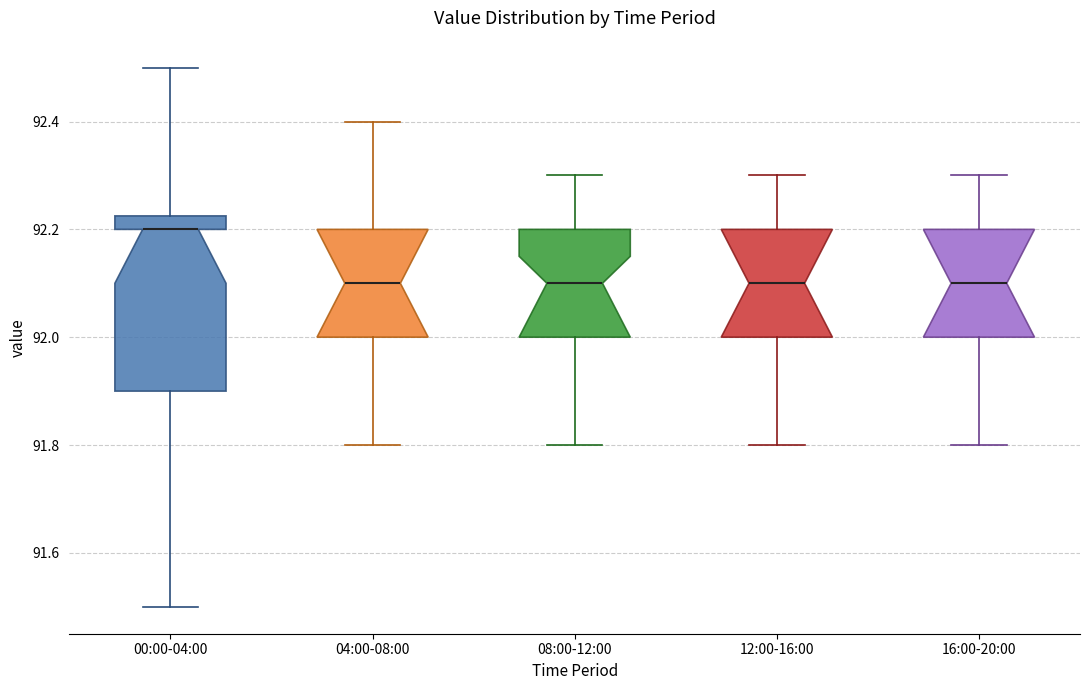

Which box's median line is the highest?

00:00-04:00